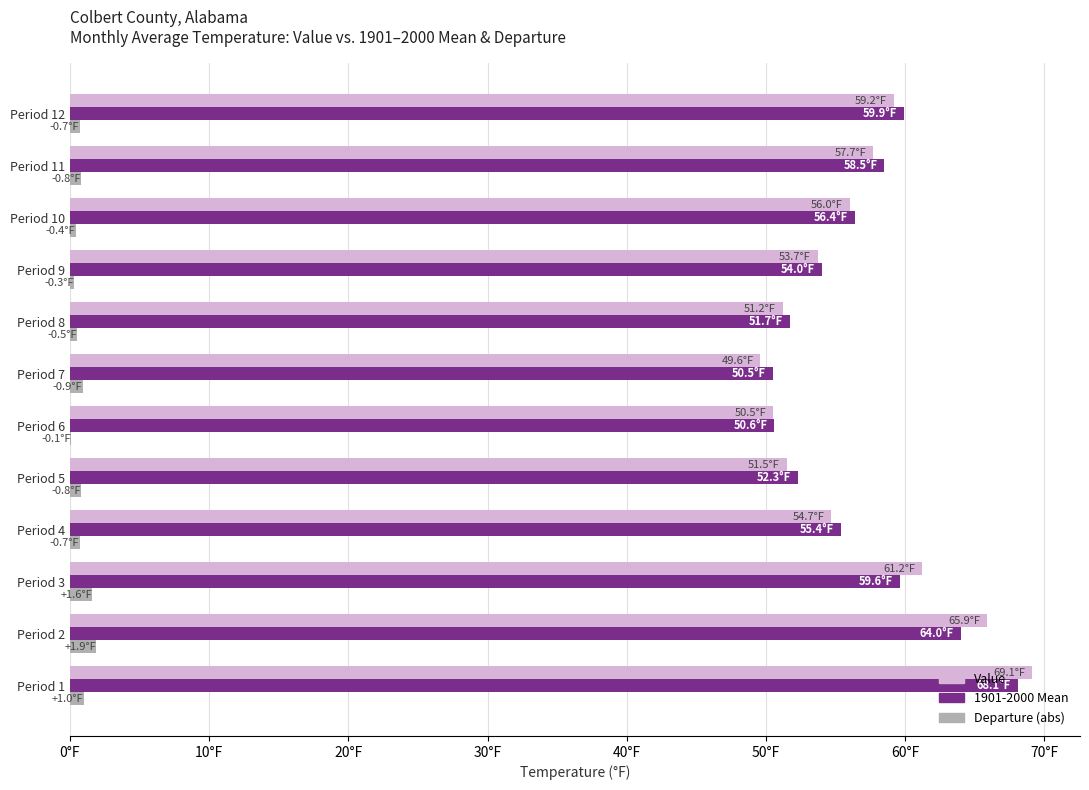

What are all the series names shown in the legend?

Value, 1901-2000 Mean, Departure (abs)